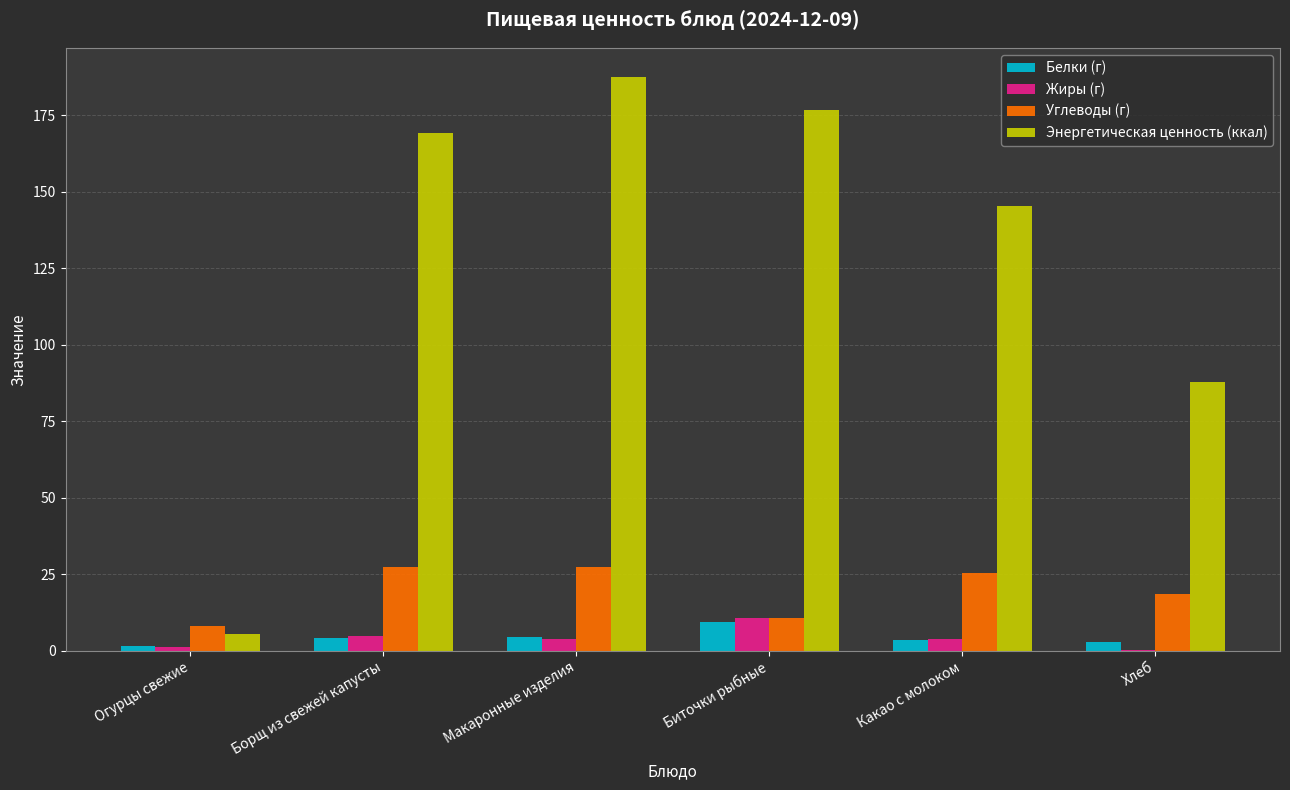

Which series has the largest total across all categories?

Энергетическая ценность (ккал)